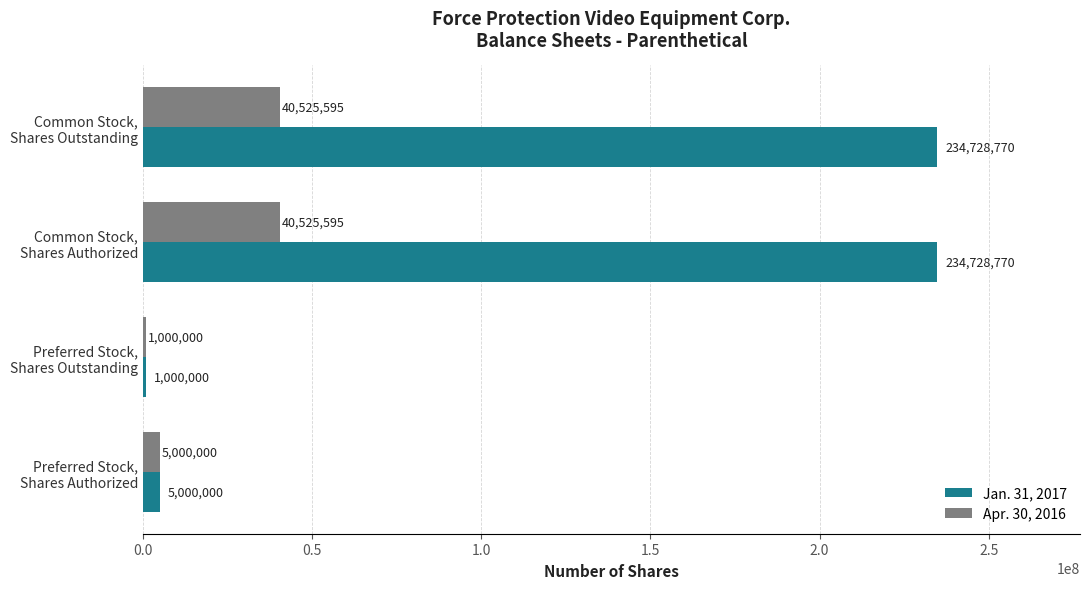

Which series has the largest total across all categories?

Jan. 31, 2017